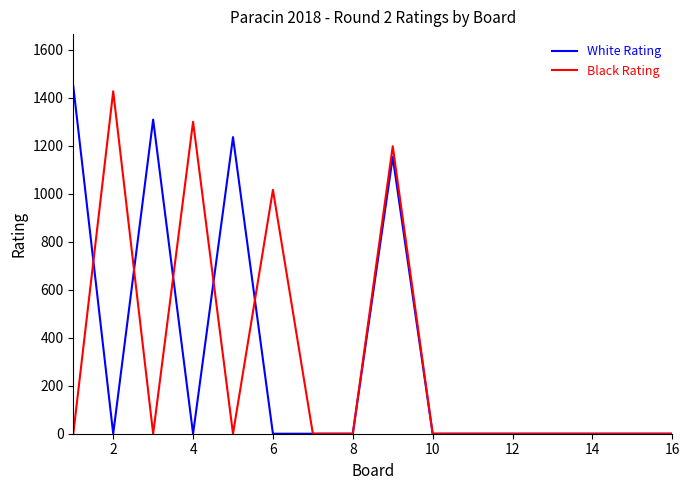

Count the number of data series in this chart.

2